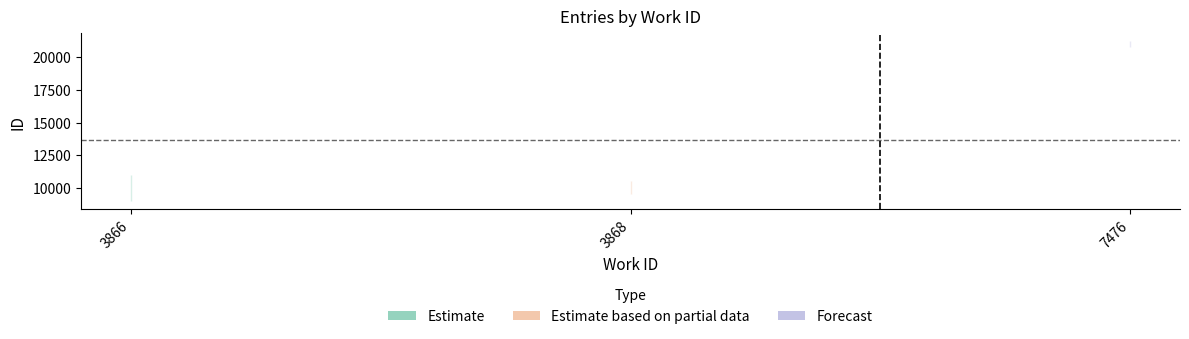

The chart shows a value of 9986 at 3866. True or false?

True